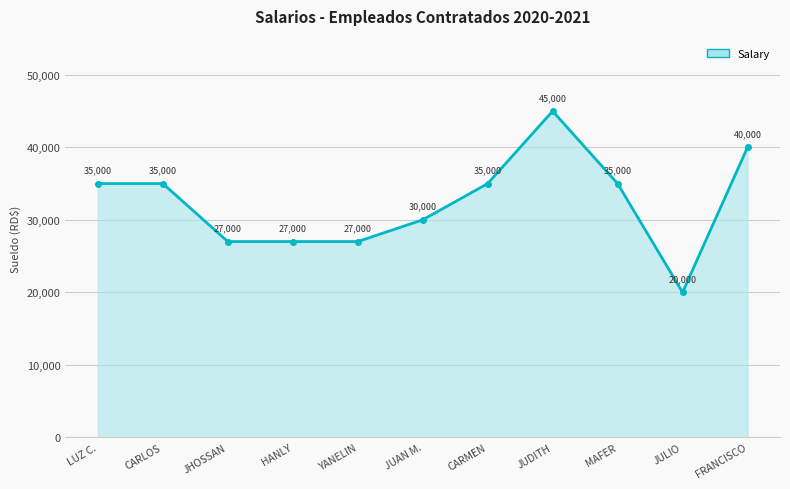

Reading left to right, list all the values displayed in this chart.

35000	35000	27000	27000	27000	30000	35000	45000	35000	20000	40000